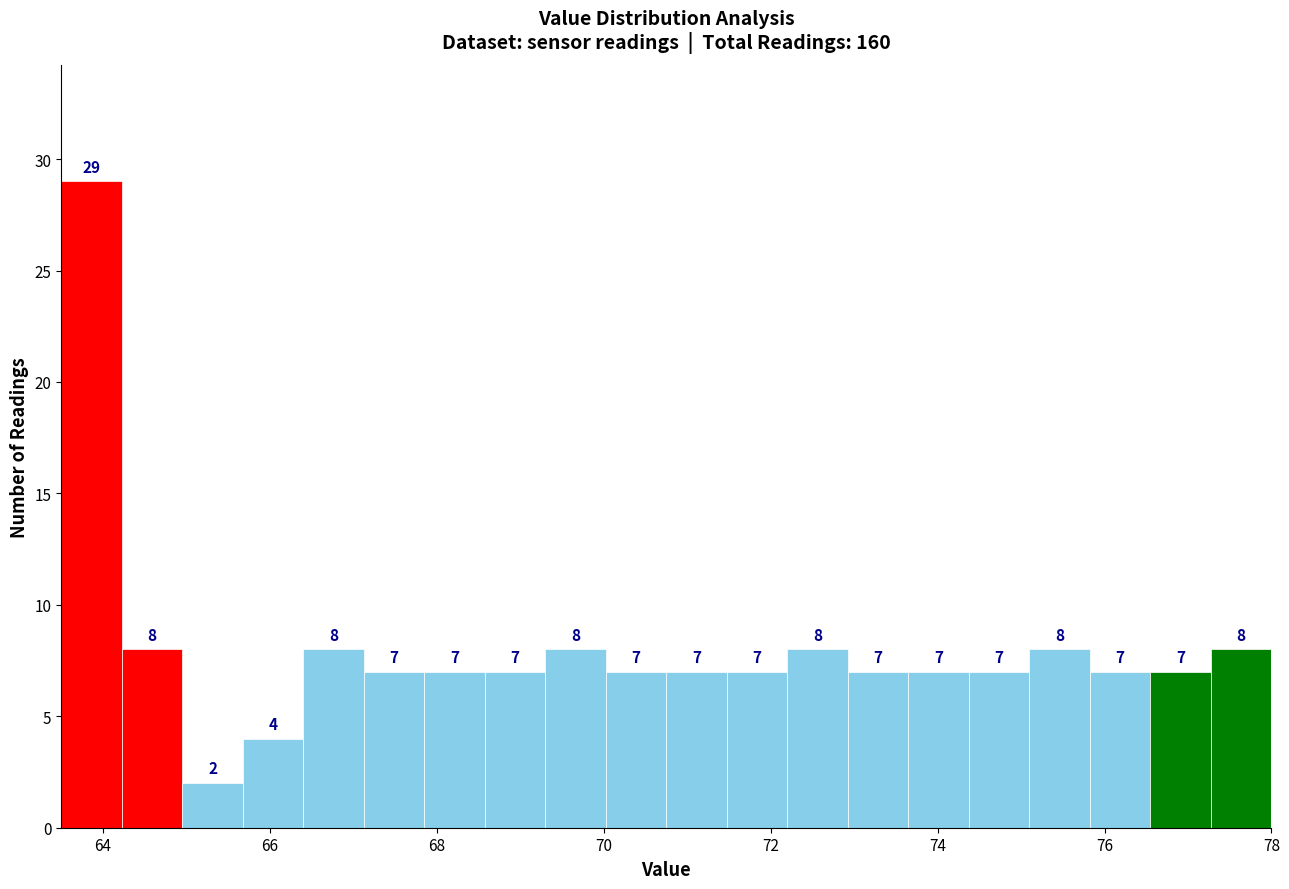

Read against the x-axis, roughly where is the centre of the tallest bar?

63.8